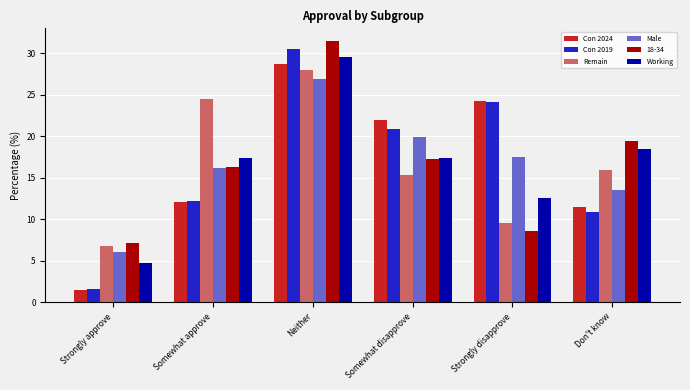

At how many categories does at least one series exceed 21?

4